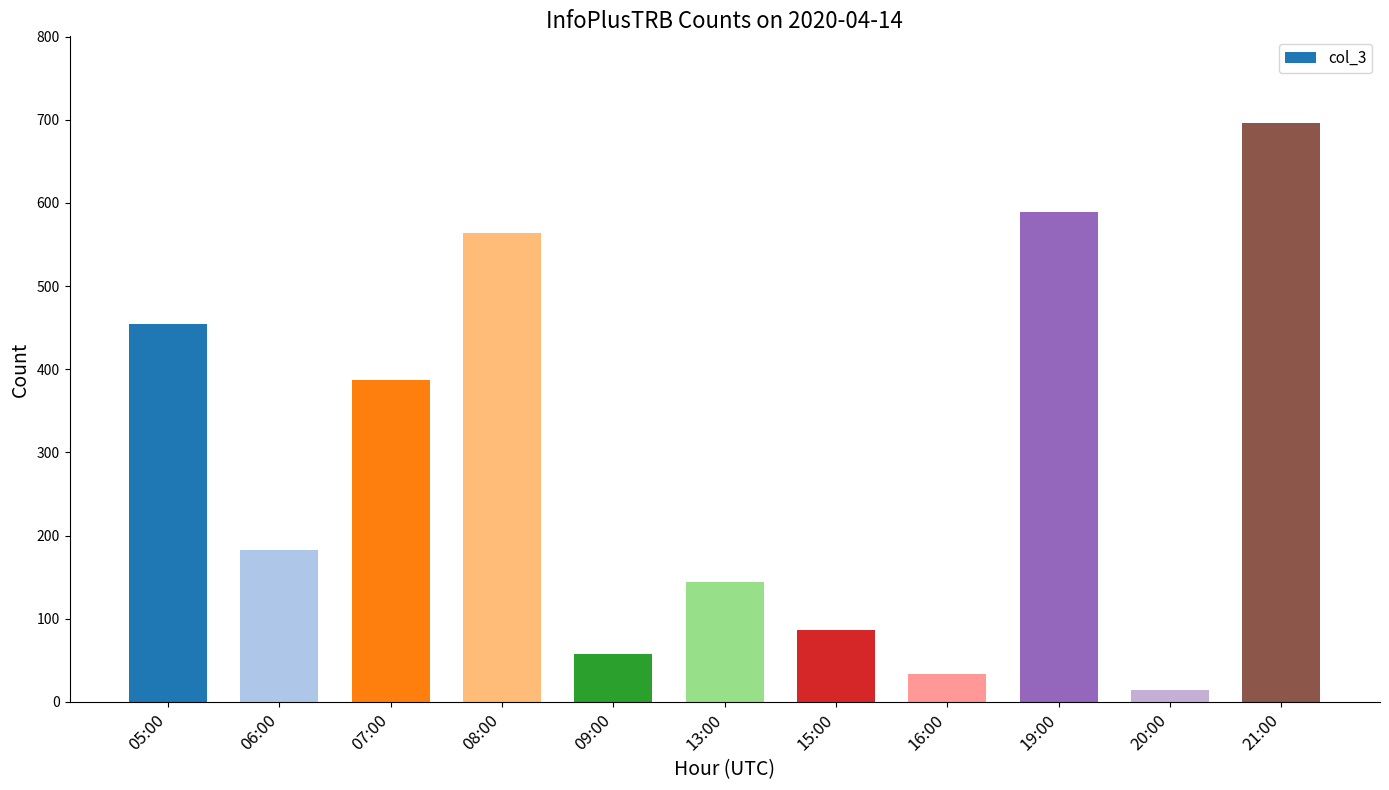

Approximately how many times larger is the value at 09:00 compared to 08:00?

0.1